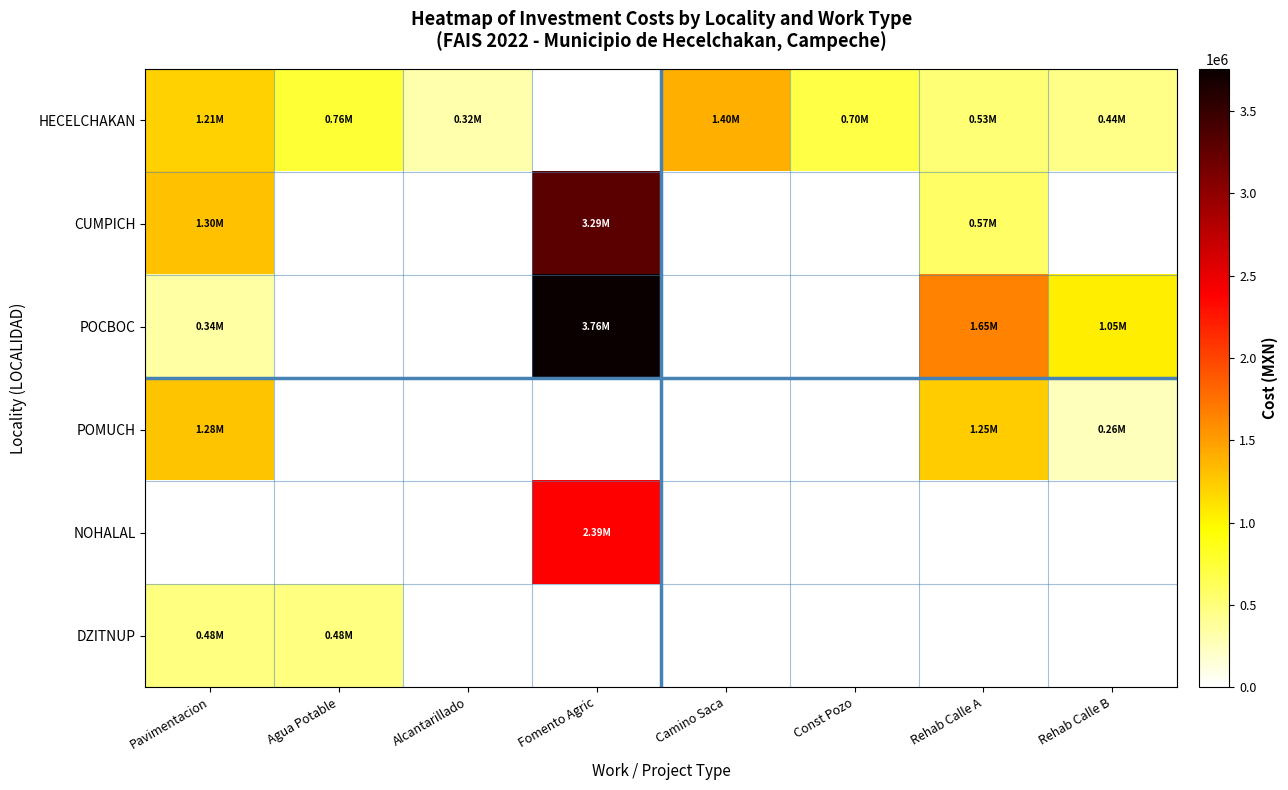

How many distinct data groups are displayed?

6